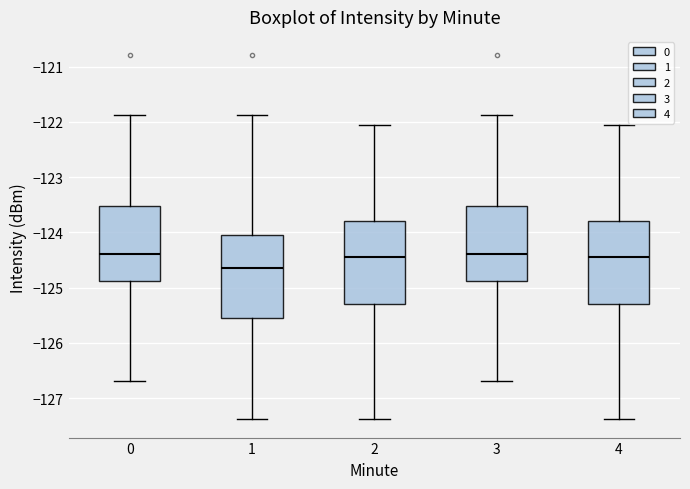

Reading left to right, transcribe this box plot: for each box, give where its median line is, the range the box spans, and where its two whiskers end, as read against the y-axis. The values are not printed on the chart, so give them approximately, as read against the axis.

0: median -124.4, box -124.9 to -123.5, whiskers -126.7 to -121.9
1: median -124.7, box -125.6 to -124.0, whiskers -127.4 to -121.9
2: median -124.4, box -125.3 to -123.8, whiskers -127.4 to -122.1
3: median -124.4, box -124.9 to -123.5, whiskers -126.7 to -121.9
4: median -124.4, box -125.3 to -123.8, whiskers -127.4 to -122.1